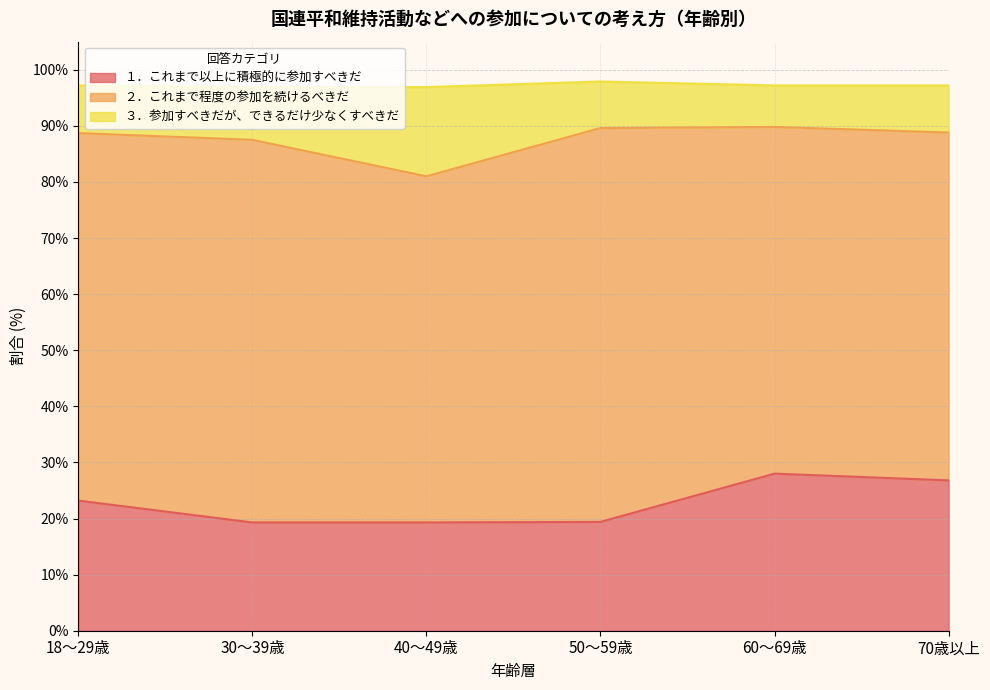

What is the lowest value of the １．これまで以上に積極的に参加すべきだ series?

19.3